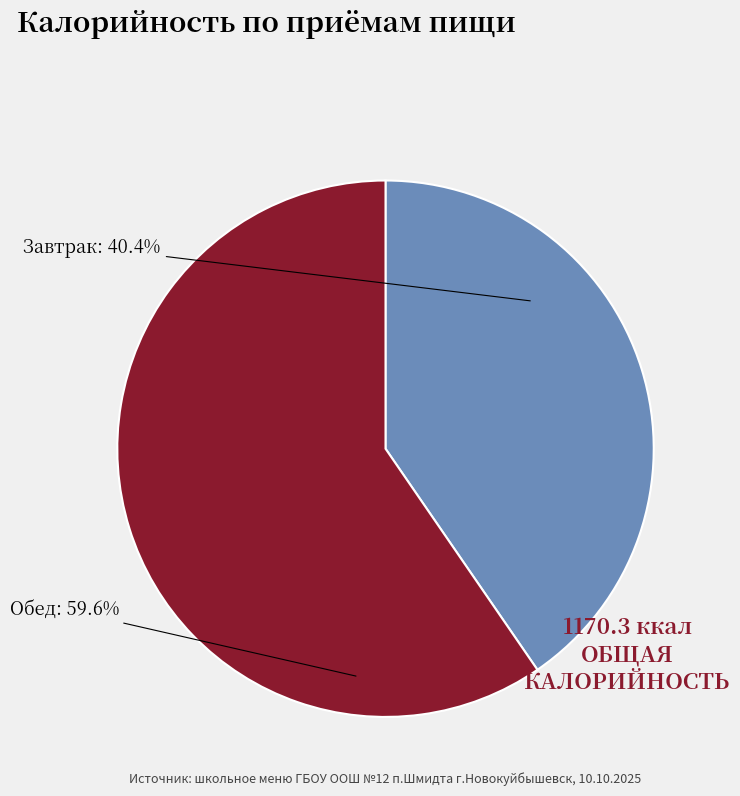

The Обед slice represents 60% of the pie. True or false?

True